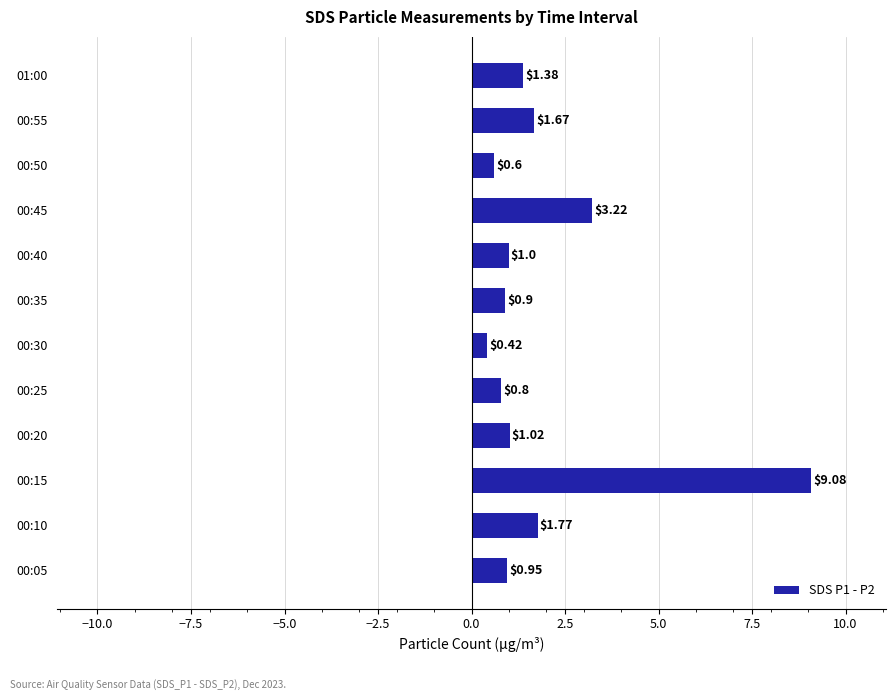

Rank the categories by value from highest to lowest.

00:15, 00:45, 00:10, 00:55, 01:00, 00:20, 00:40, 00:05, 00:35, 00:25, 00:50, 00:30